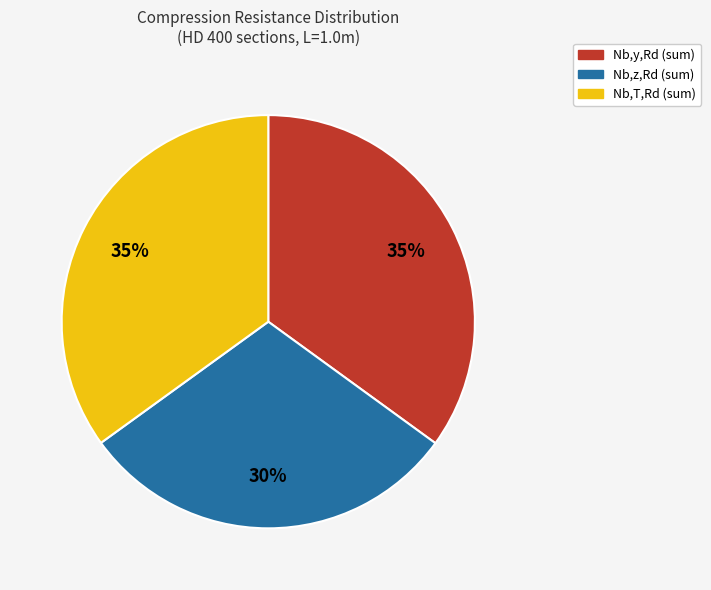

Is there a majority slice in this chart?

No